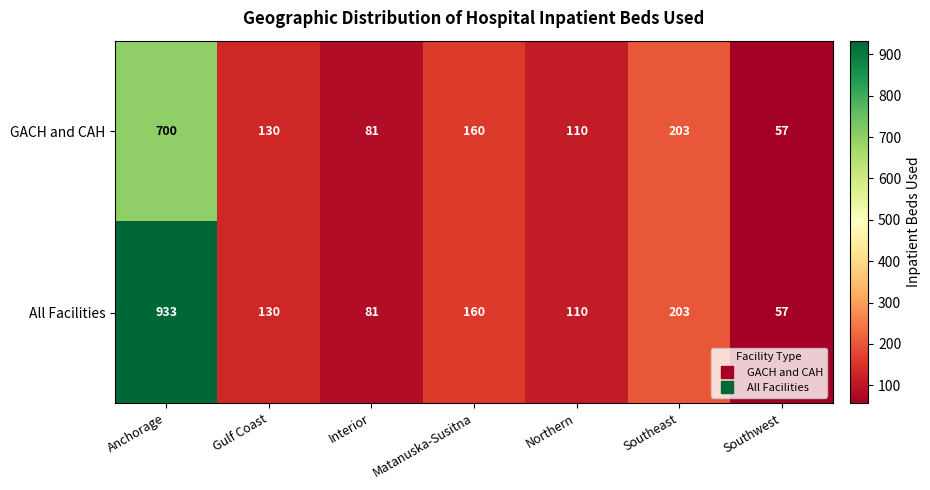

List the series in order of their overall mean, highest first.

All Facilities, GACH and CAH